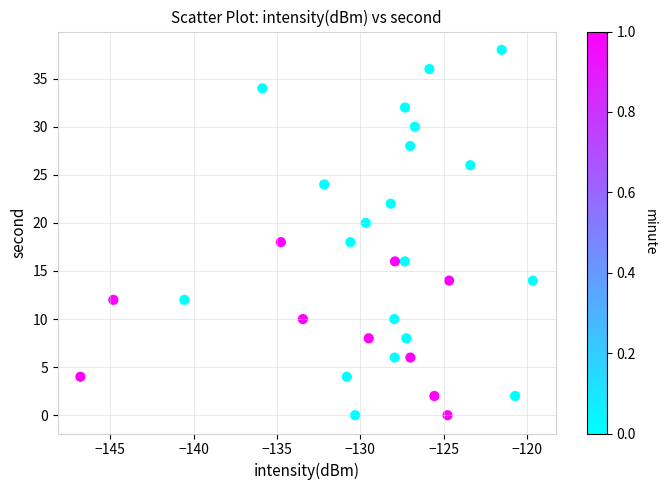

Count the number of points in this scatter plot.

30